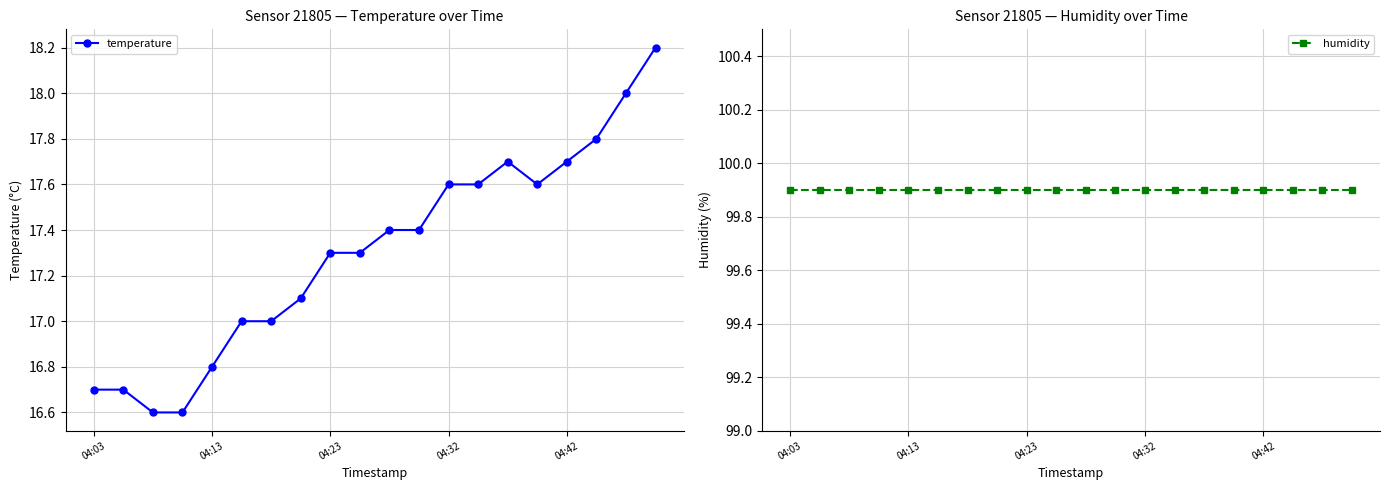

What is the value of the temperature point at the 4th from the left?

16.6